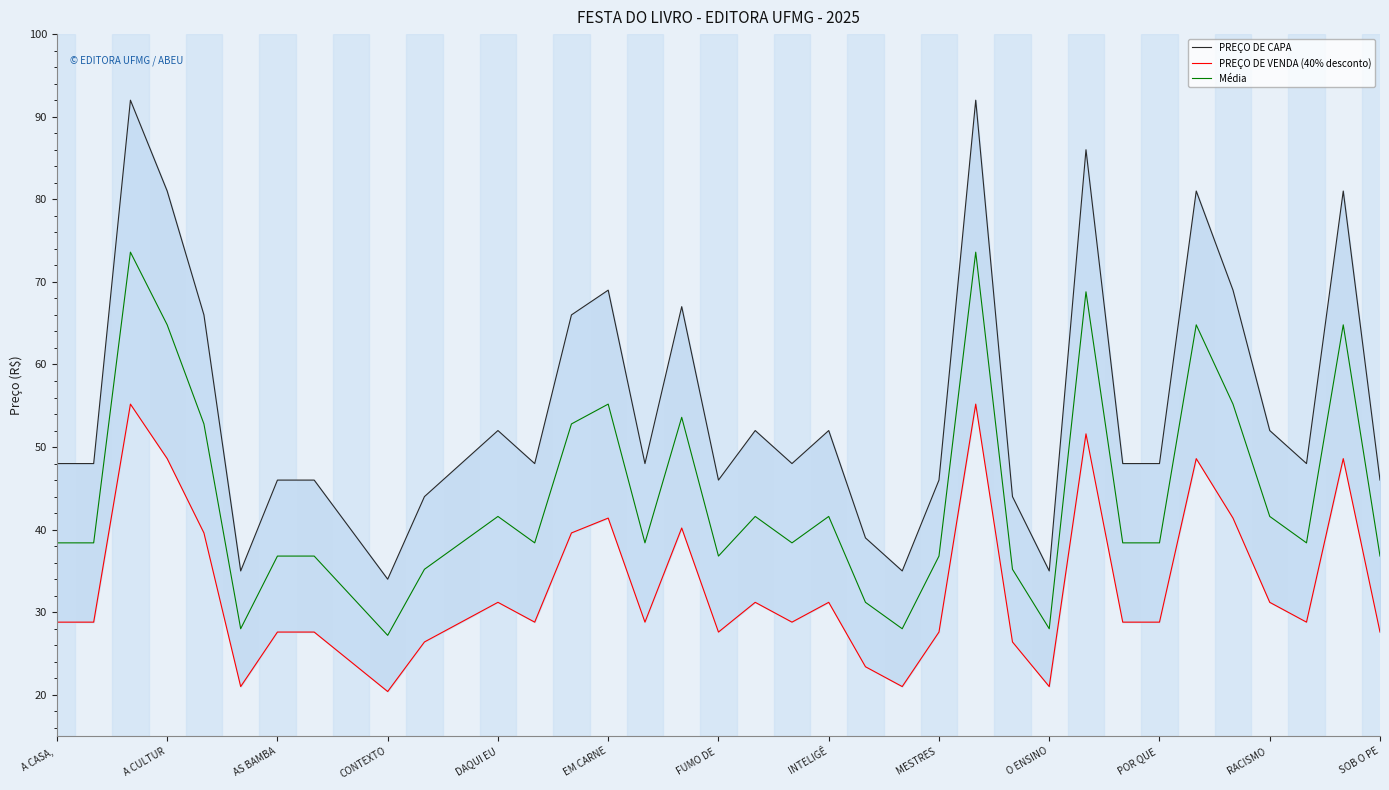

True or false: Média has a value of 73.6 at 25.

True